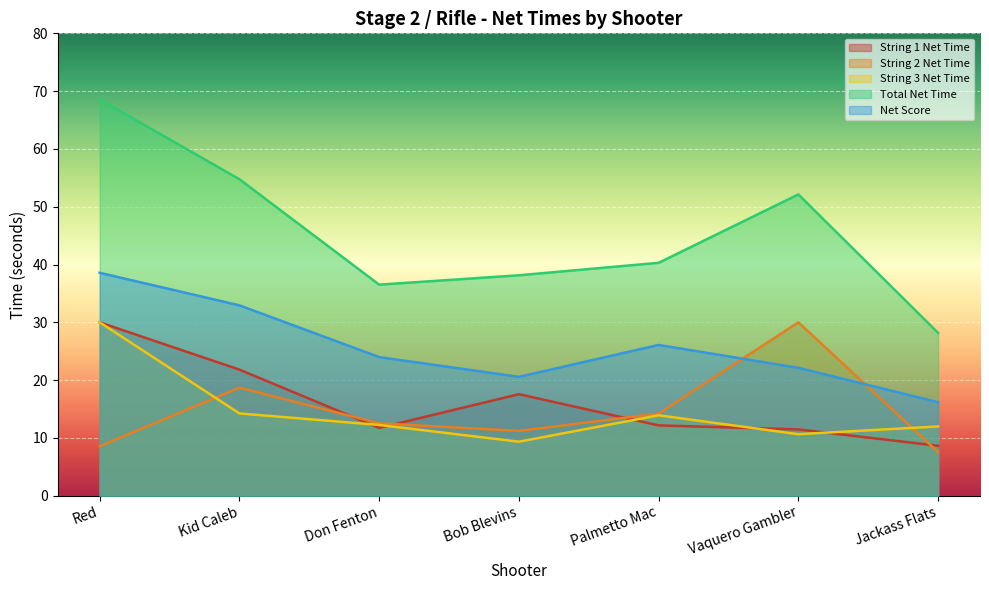

What is the total value across all series at Vaquero Gambler?

126.4